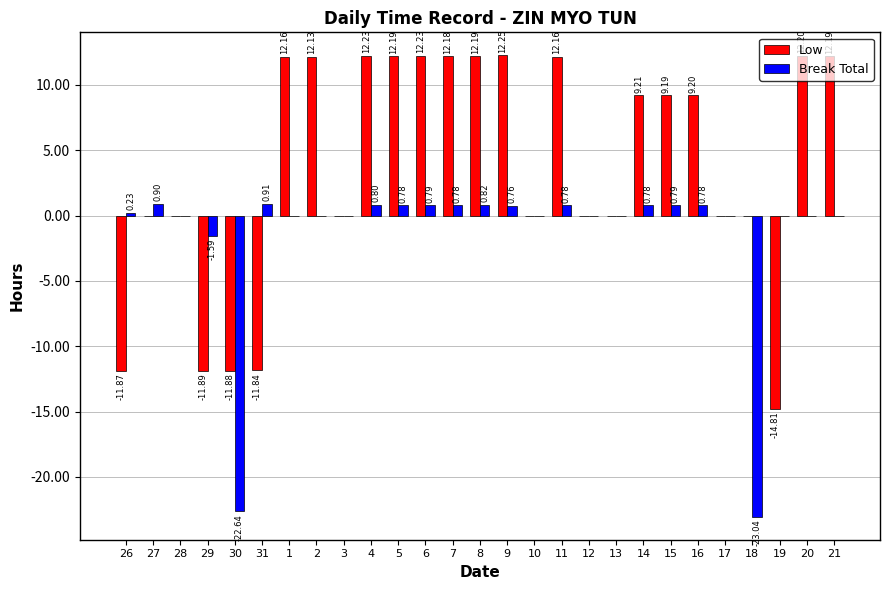

Count the number of categories in the chart.

27